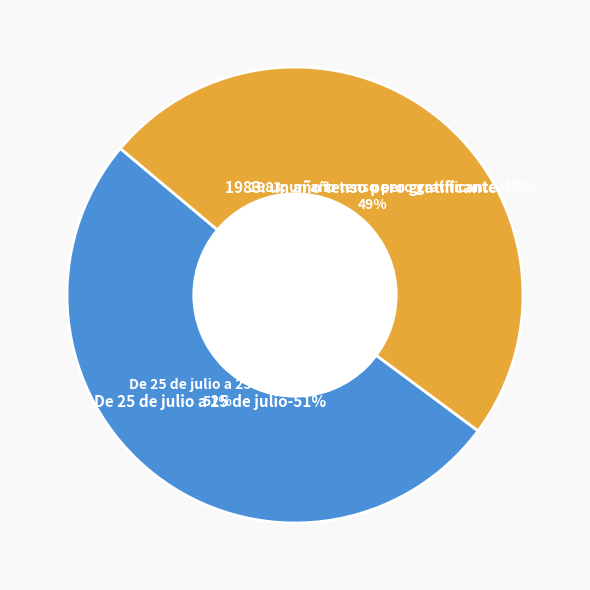

To the nearest percent, what portion does De 25 de julio a 25 de julio represent?

51%